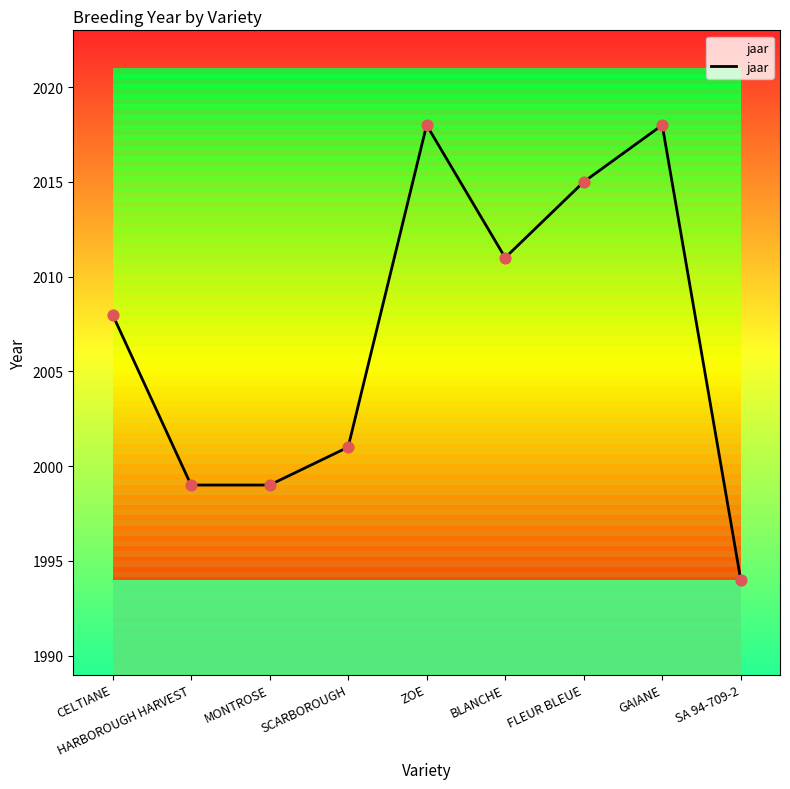

Approximately how many times larger is the value at MONTROSE compared to GAIANE?

1.0